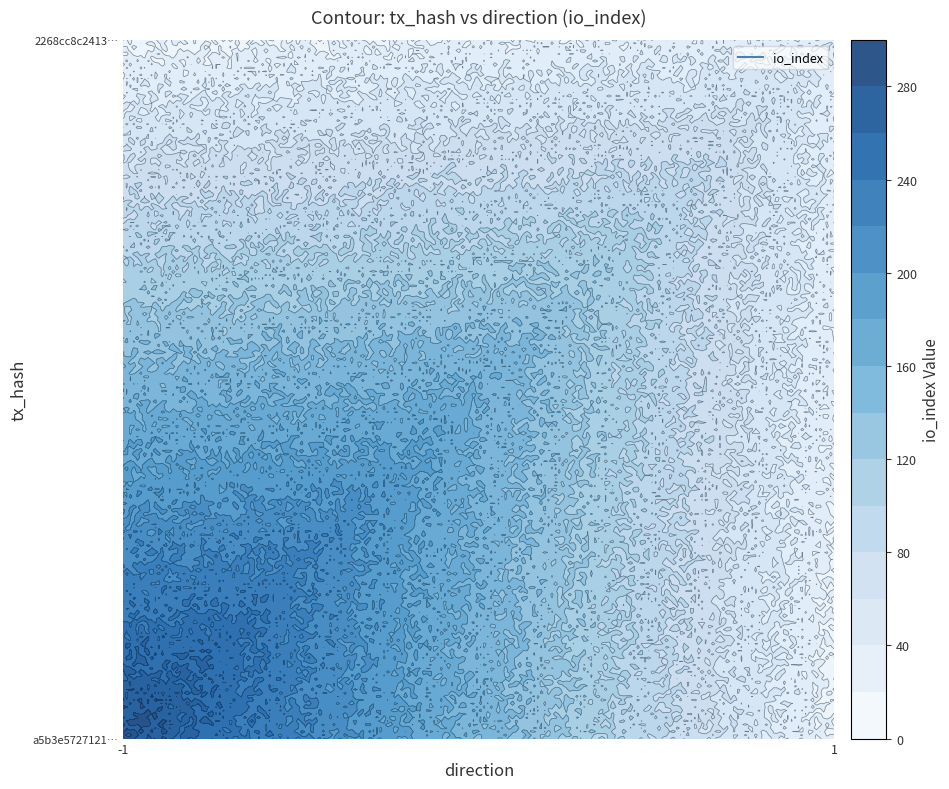

What is the spread (max minus min) of values at io_index?

255